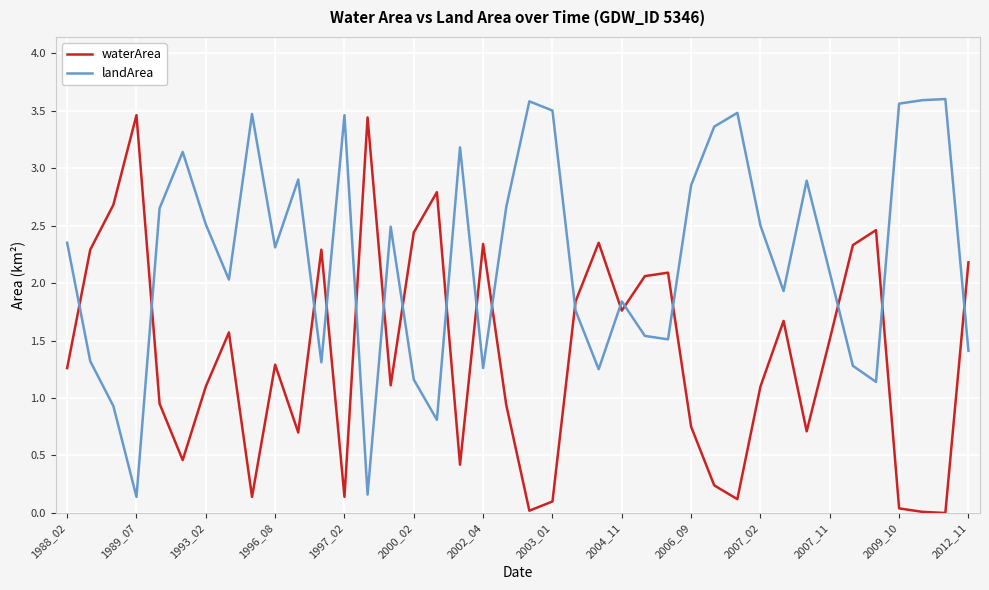

True or false: landArea and waterArea cross at least once.

True